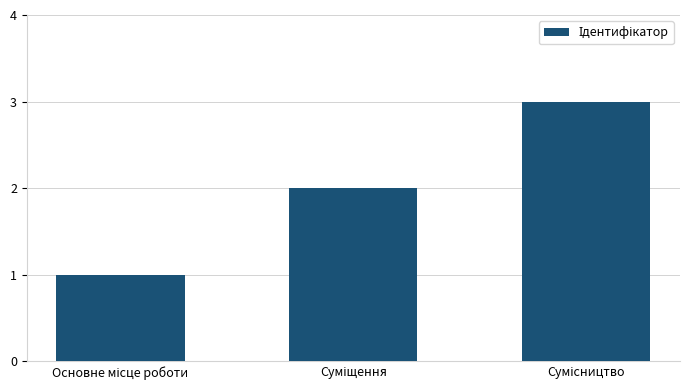

What is the maximum value shown in the chart?

3